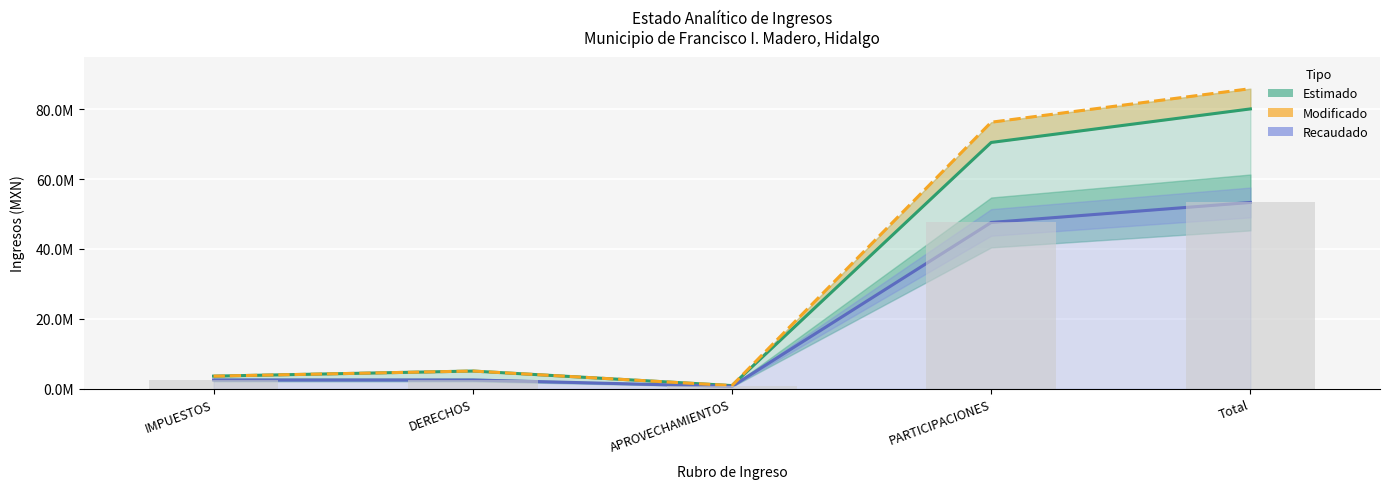

Which series has the largest total across all categories?

Modificado